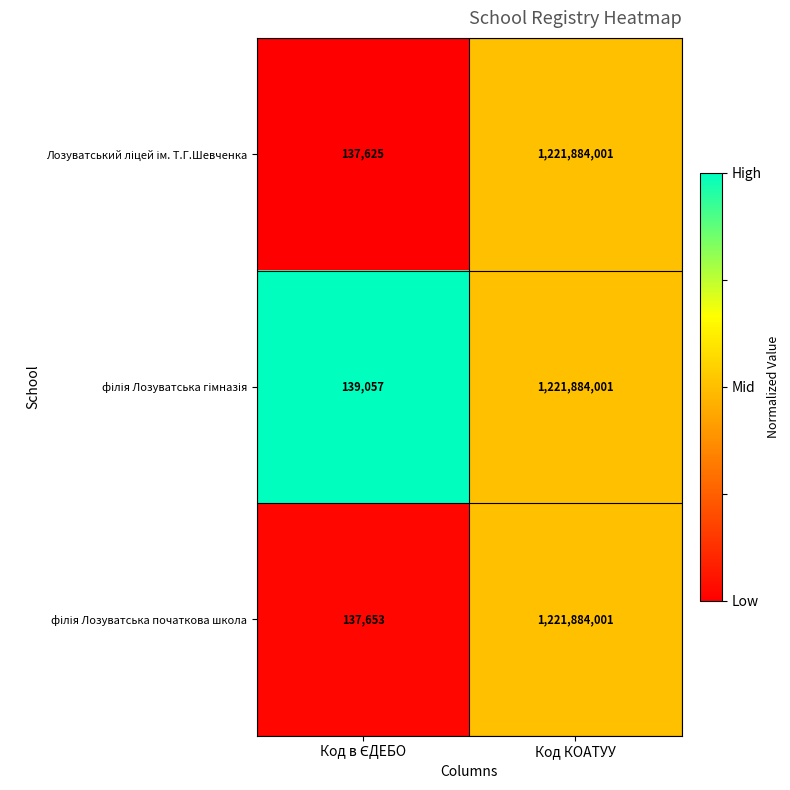

At which category is the sum across all series the highest?

Код КОАТУУ